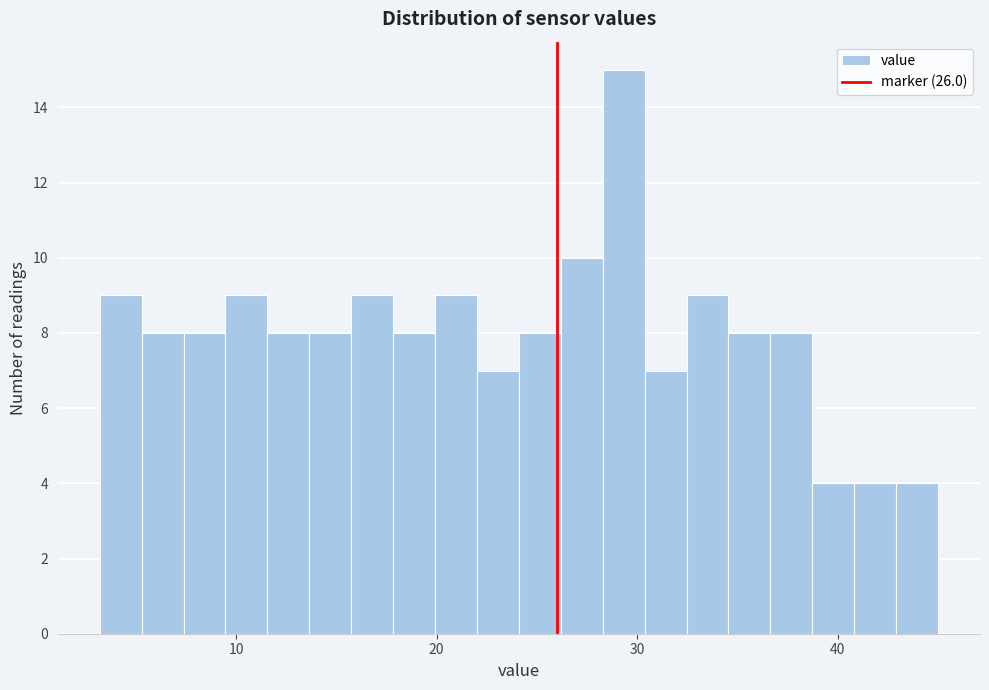

Around what value on the x-axis is the tallest bar? Give the approximate position of its centre, as read against the axis.

29